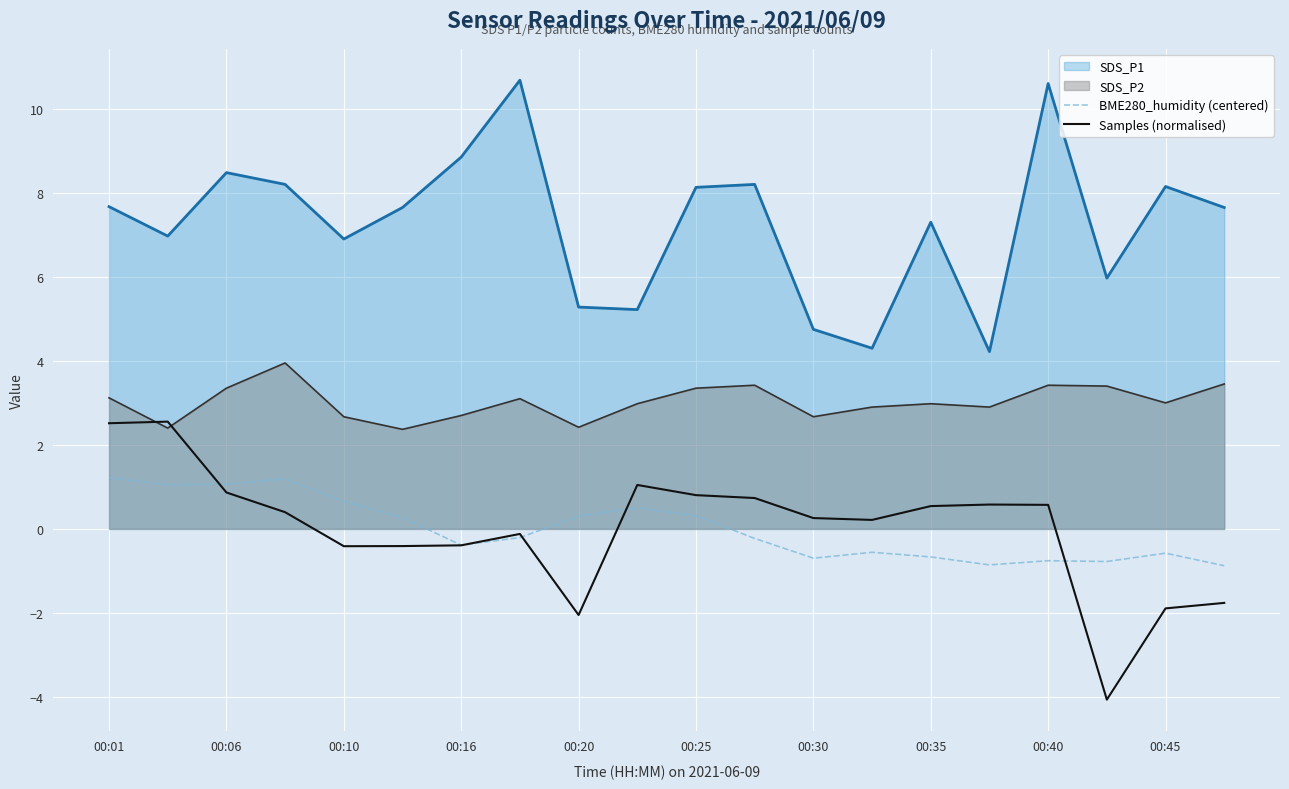

What is the greatest value displayed?

10.7